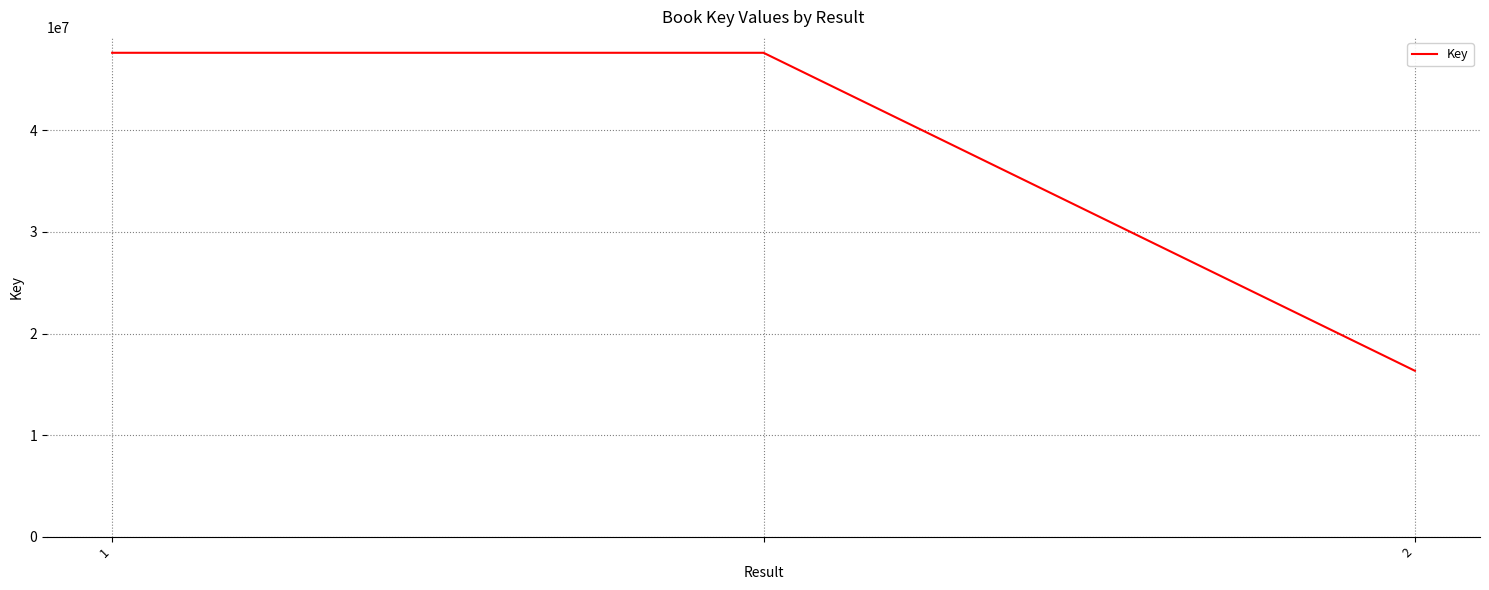

What is the average value?

37207811